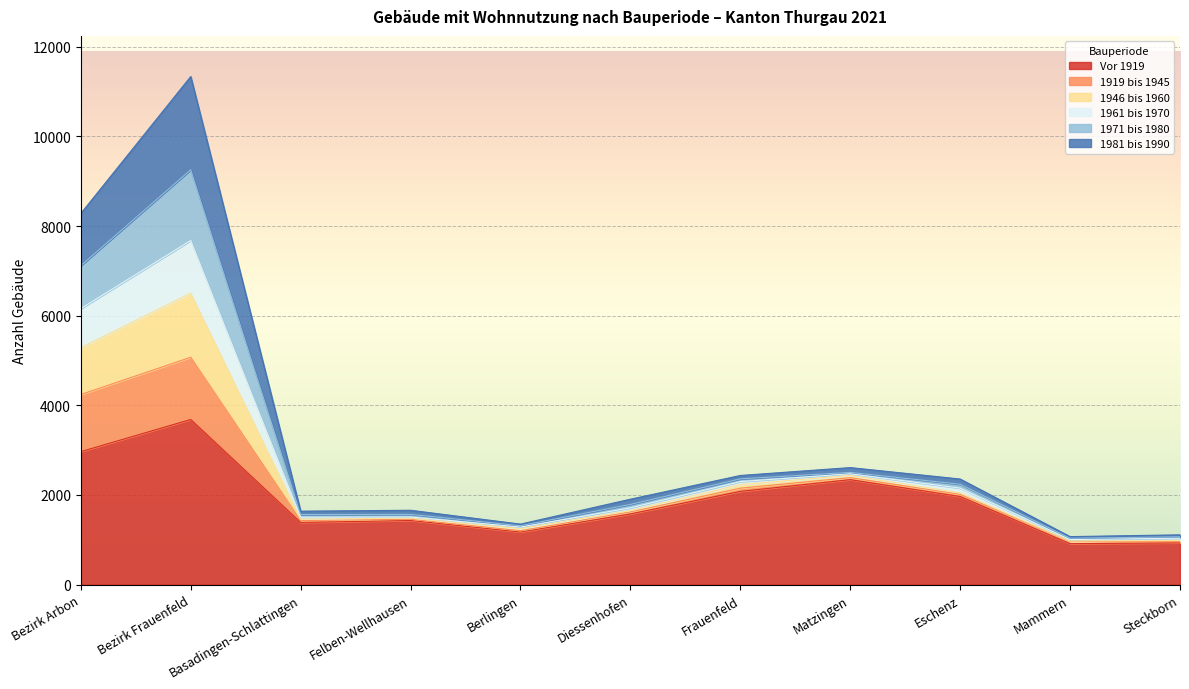

The 1946 bis 1960 series shows 611 at Berlingen. True or false?

False